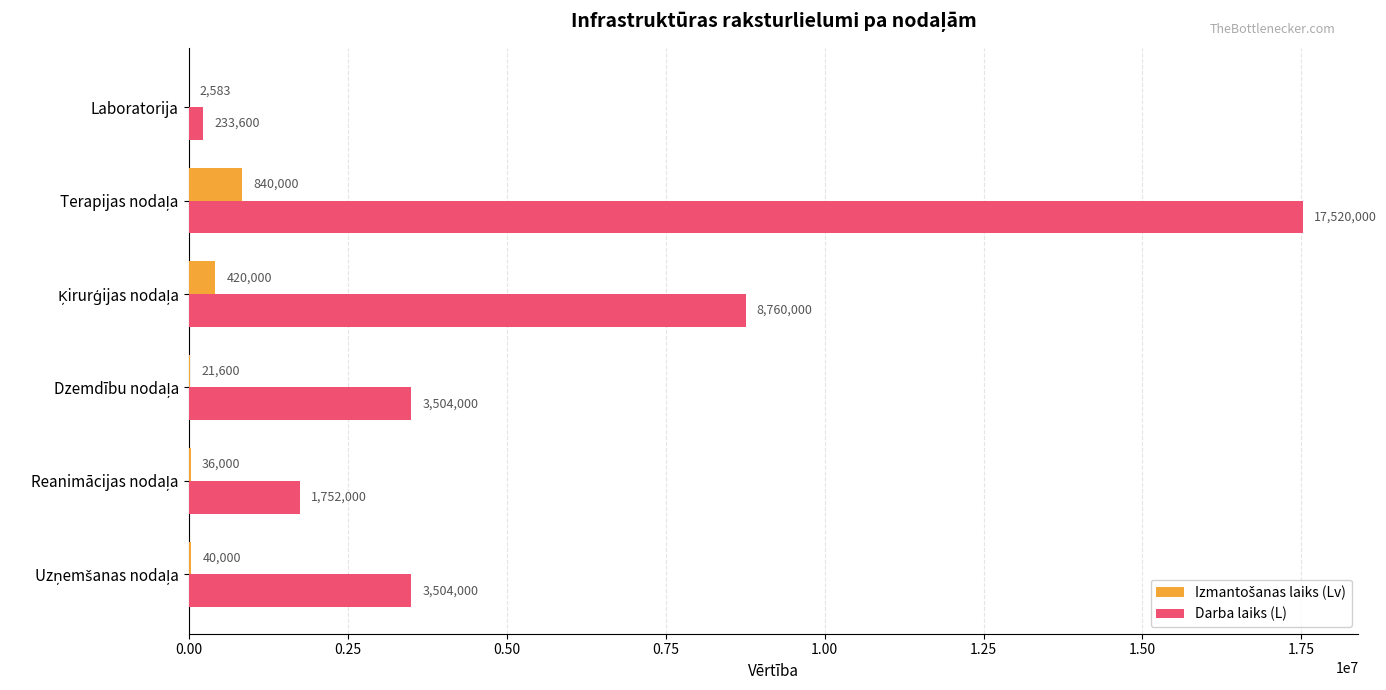

Which series has the largest total across all categories?

Darba laiks (L)